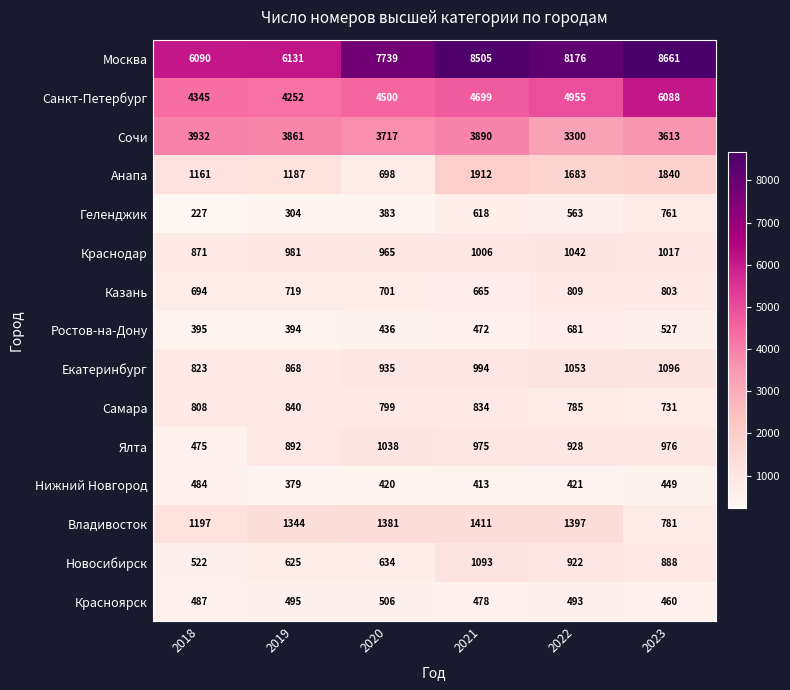

At which category is the sum across all series the highest?

2023